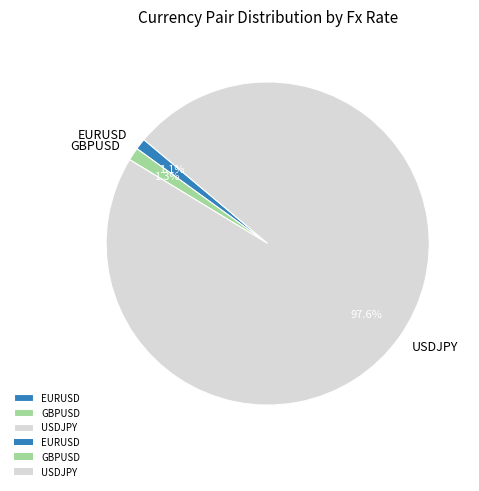

True or false: EURUSD accounts for 1% of the total.

True